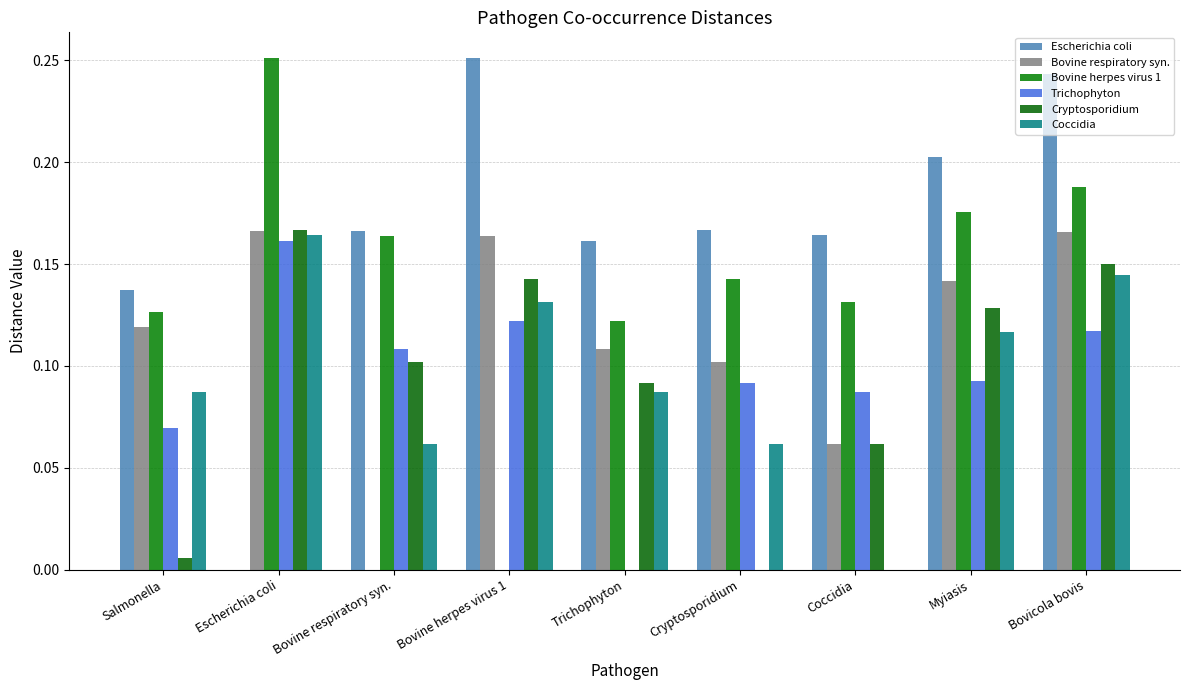

Reading right to left, extract all data points from this chart.

Escherichia coli: 0.2	0.2	0.2	0.2	0.2	0.3	0.2	0.0	0.1
Bovine respiratory syn.: 0.2	0.1	0.1	0.1	0.1	0.2	0.0	0.2	0.1
Bovine herpes virus 1: 0.2	0.2	0.1	0.1	0.1	0.0	0.2	0.3	0.1
Trichophyton: 0.1	0.1	0.1	0.1	0.0	0.1	0.1	0.2	0.1
Cryptosporidium: 0.2	0.1	0.1	0.0	0.1	0.1	0.1	0.2	0.0
Coccidia: 0.1	0.1	0.0	0.1	0.1	0.1	0.1	0.2	0.1